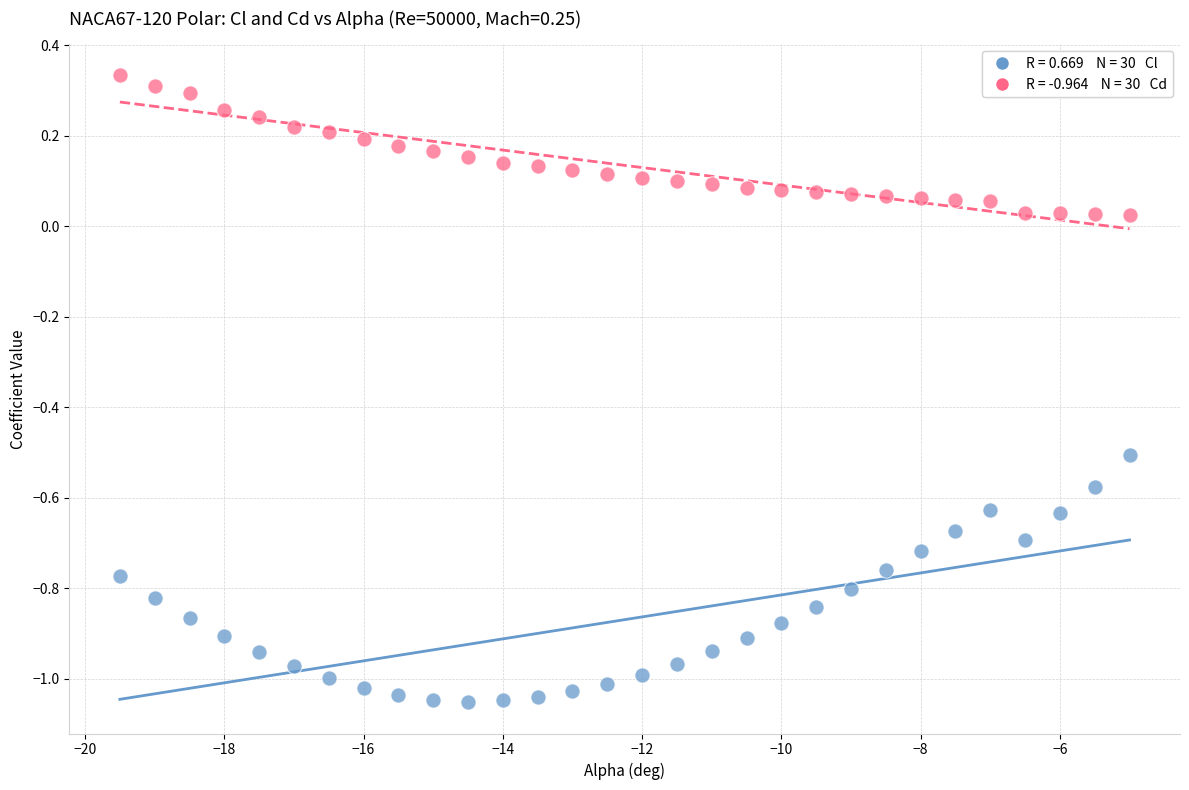

Across all data points, what is the range of Y values (max minus min)?

1.4